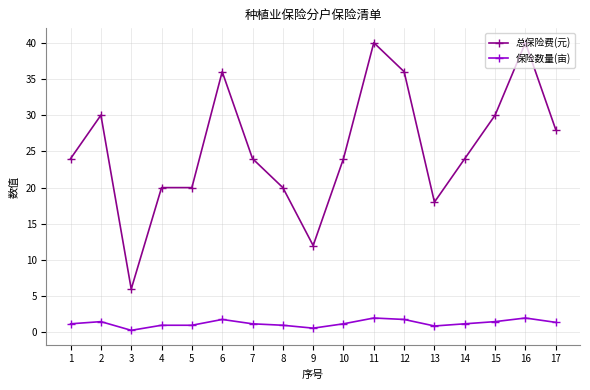

Does the chart have visible grid lines?

Yes